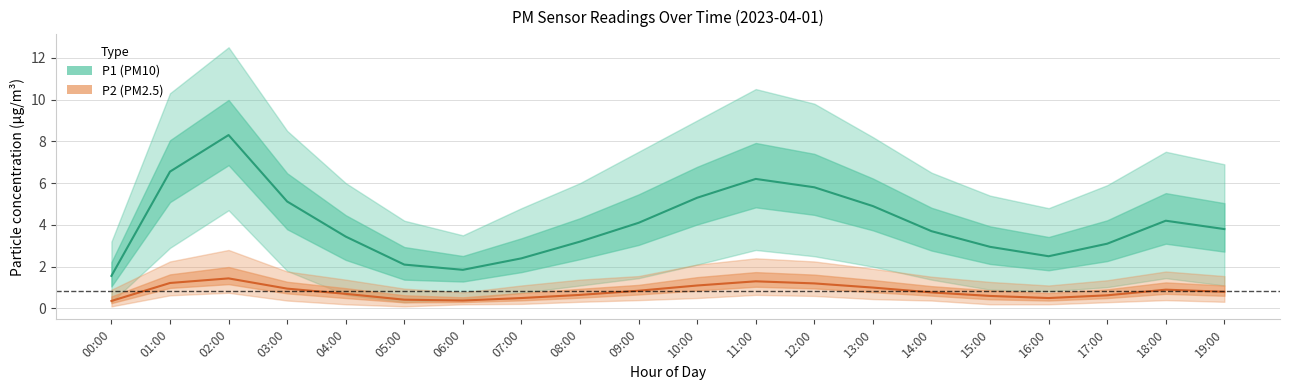

What is the sum of all P1 (PM10) estimate values?

81.1